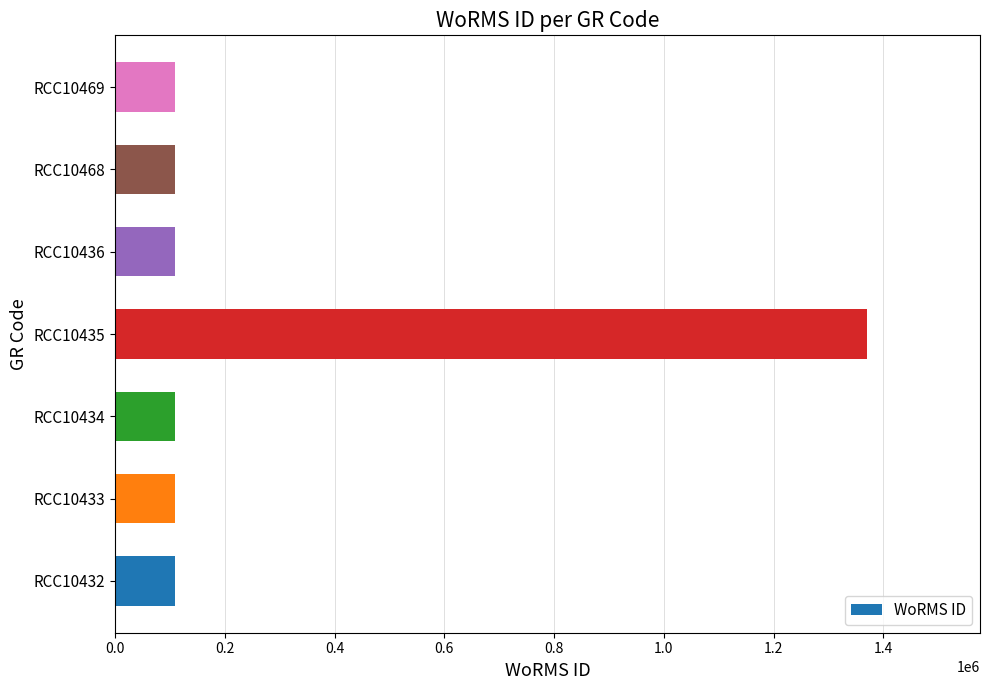

What is the ratio of the value at RCC10436 to the value at RCC10434?

1.0